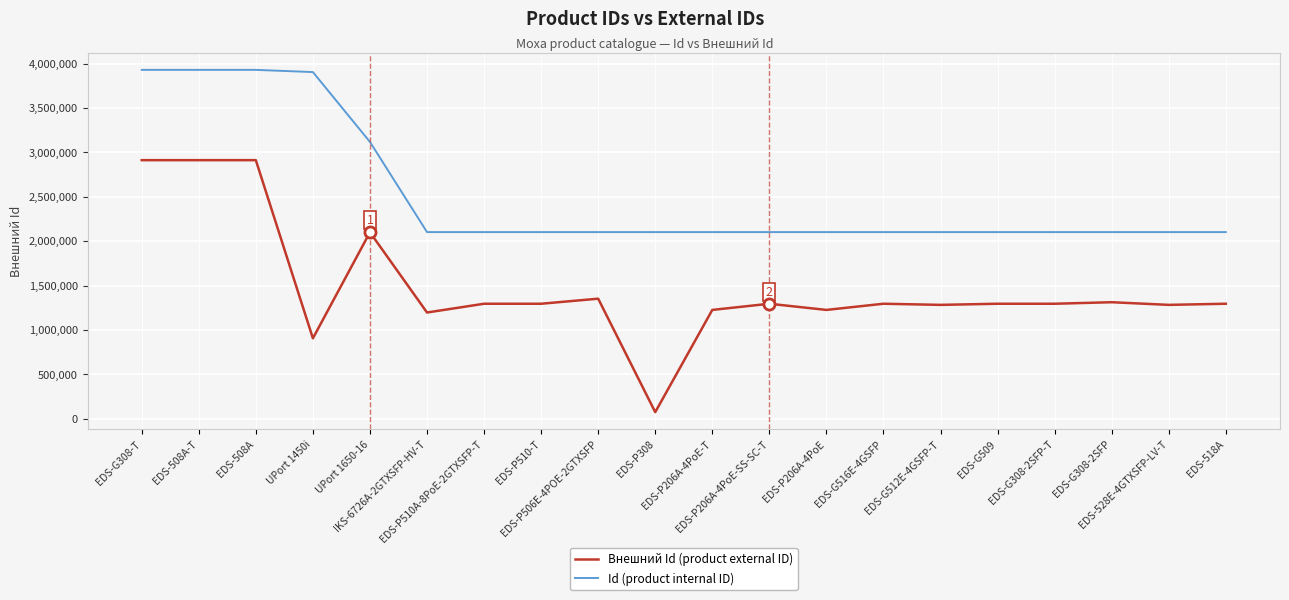

What position from the left is EDS-G308-T?

1